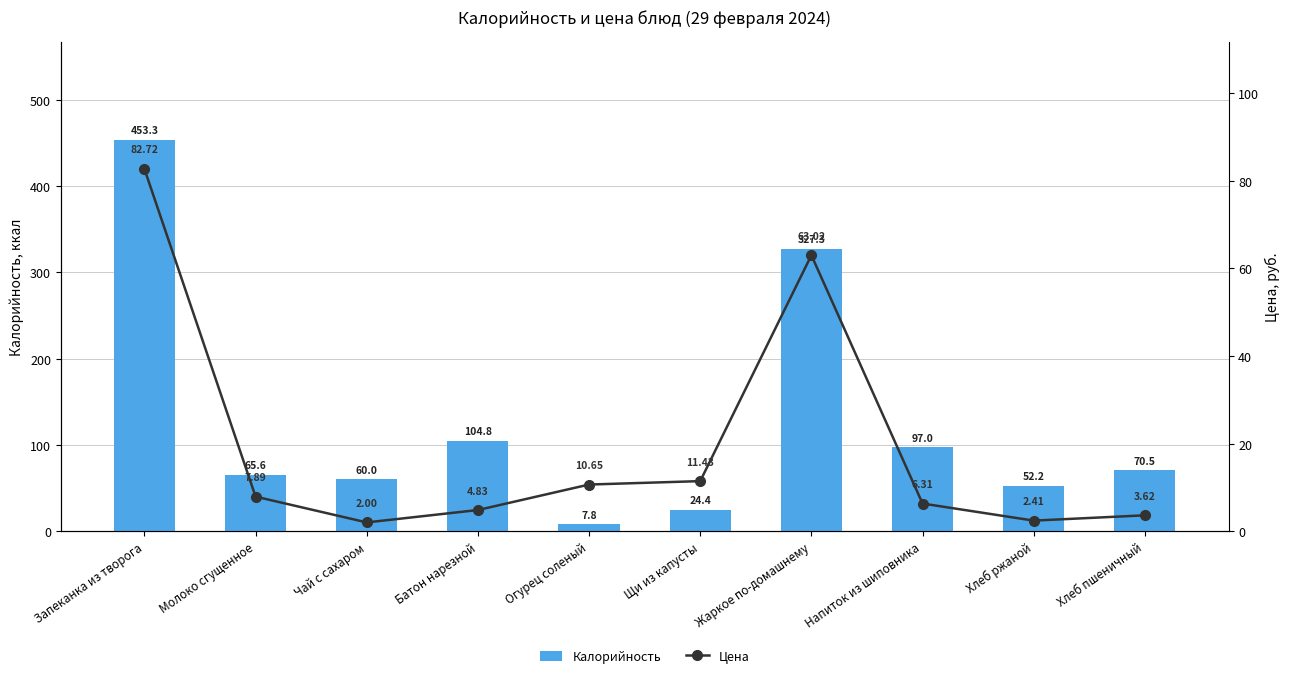

Is the value of Калорийность at Хлеб ржаной greater than the value of Цена at Батон нарезной?

Yes